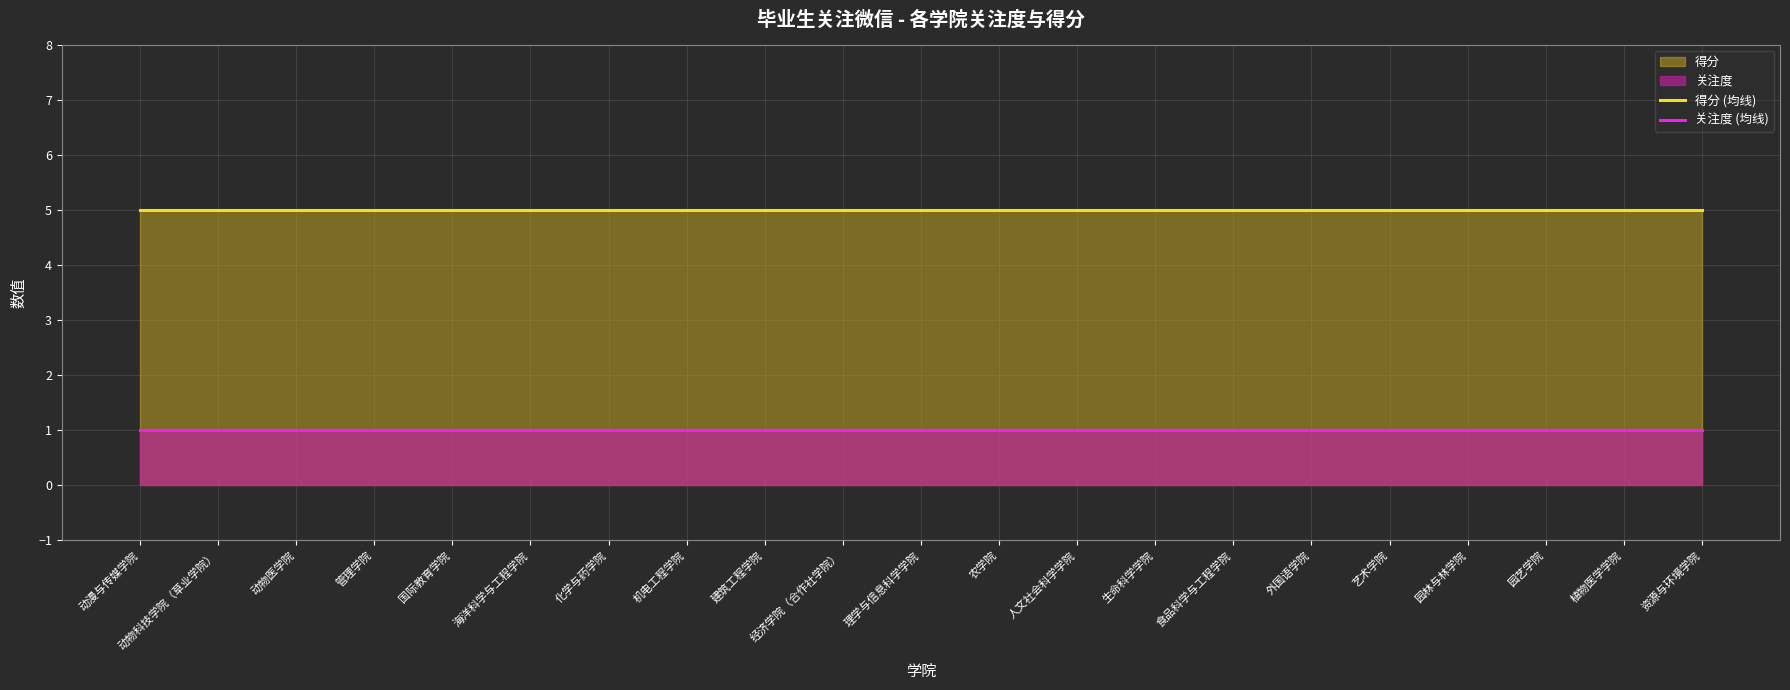

Is the value of 得分 (均线) at 建筑工程学院 greater than the value of 关注度 (均线) at 海洋科学与工程学院?

Yes